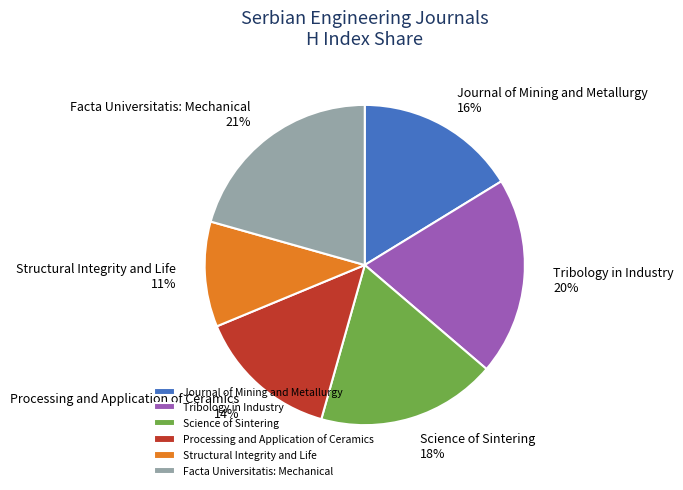

How many segments does this pie chart have?

6